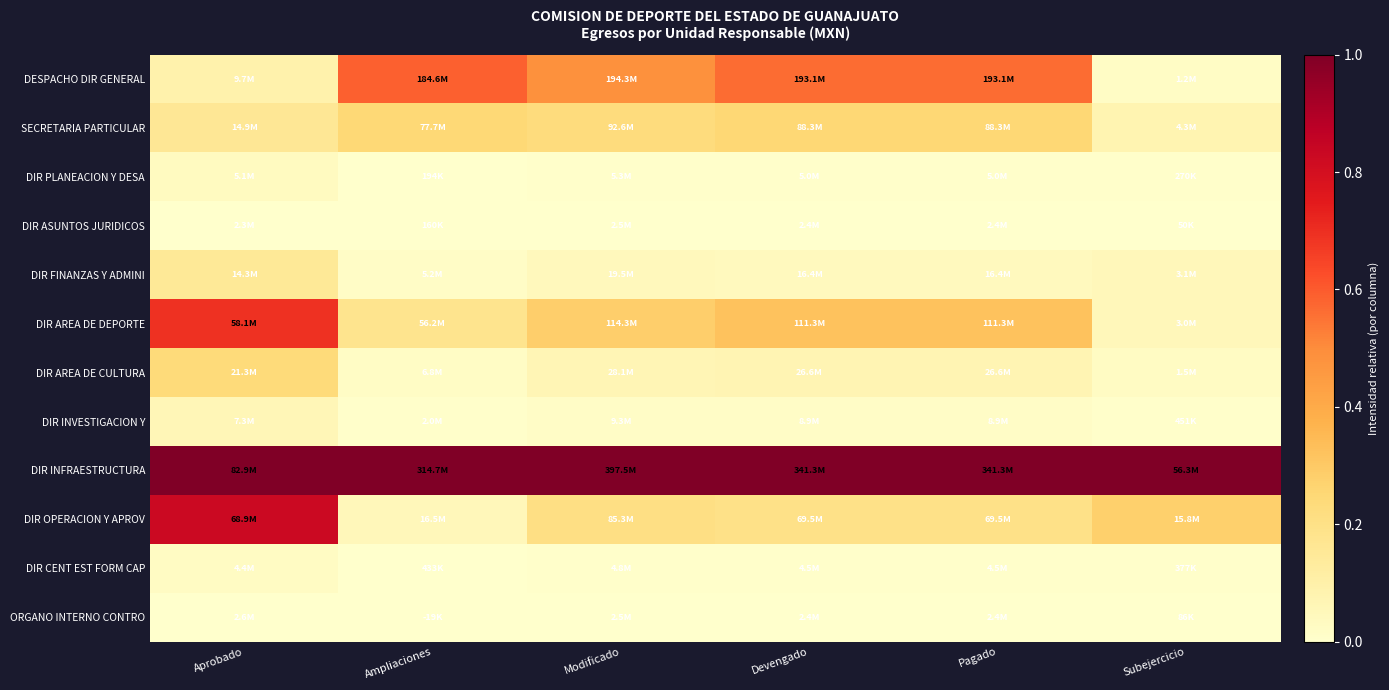

Reading right to left, transcribe all the data shown in this chart.

DESPACHO DIR GENERAL: Subejercicio=0.0	Pagado=0.6	Devengado=0.6	Modificado=0.5	Ampliaciones=0.6	Aprobado=0.1
SECRETARIA PARTICULAR: Subejercicio=0.1	Pagado=0.3	Devengado=0.3	Modificado=0.2	Ampliaciones=0.2	Aprobado=0.2
DIR PLANEACION Y DESA: Subejercicio=0.0	Pagado=0.0	Devengado=0.0	Modificado=0.0	Ampliaciones=0.0	Aprobado=0.0
DIR ASUNTOS JURIDICOS: Subejercicio=0.0	Pagado=0.0	Devengado=0.0	Modificado=0.0	Ampliaciones=0.0	Aprobado=0.0
DIR FINANZAS Y ADMINI: Subejercicio=0.1	Pagado=0.0	Devengado=0.0	Modificado=0.0	Ampliaciones=0.0	Aprobado=0.1
DIR AREA DE DEPORTE: Subejercicio=0.1	Pagado=0.3	Devengado=0.3	Modificado=0.3	Ampliaciones=0.2	Aprobado=0.7
DIR AREA DE CULTURA: Subejercicio=0.0	Pagado=0.1	Devengado=0.1	Modificado=0.1	Ampliaciones=0.0	Aprobado=0.2
DIR INVESTIGACION Y: Subejercicio=0.0	Pagado=0.0	Devengado=0.0	Modificado=0.0	Ampliaciones=0.0	Aprobado=0.1
DIR INFRAESTRUCTURA: Subejercicio=1.0	Pagado=1.0	Devengado=1.0	Modificado=1.0	Ampliaciones=1.0	Aprobado=1.0
DIR OPERACION Y APROV: Subejercicio=0.3	Pagado=0.2	Devengado=0.2	Modificado=0.2	Ampliaciones=0.1	Aprobado=0.8
DIR CENT EST FORM CAP: Subejercicio=0.0	Pagado=0.0	Devengado=0.0	Modificado=0.0	Ampliaciones=0.0	Aprobado=0.0
ORGANO INTERNO CONTRO: Subejercicio=0.0	Pagado=0.0	Devengado=0.0	Modificado=0.0	Ampliaciones=0.0	Aprobado=0.0